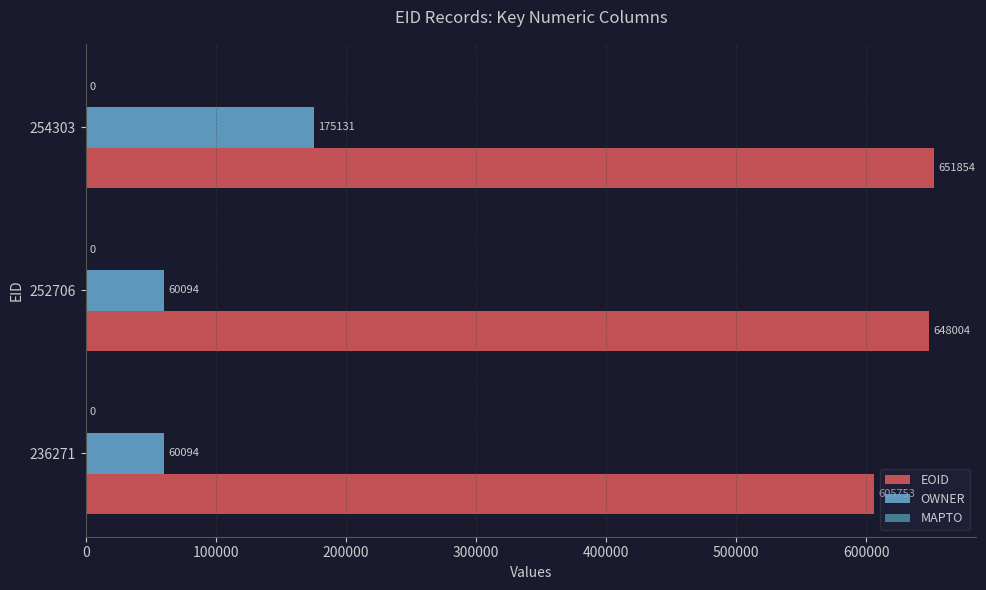

What value does the EOID series have at 252706, to the nearest 100?

648000